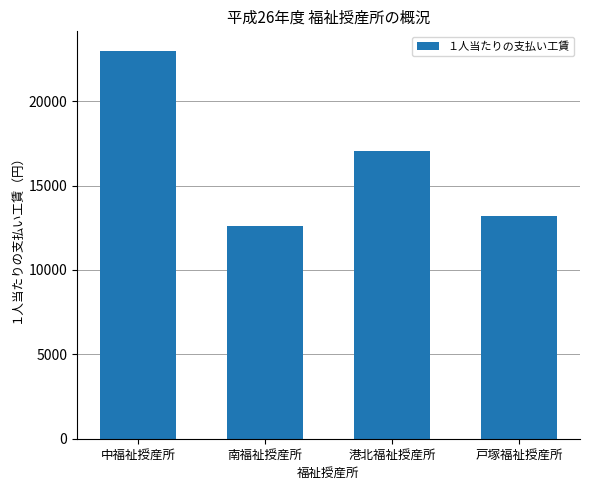

What is the ratio of the value at 戸塚福祉授産所 to the value at 港北福祉授産所?

0.8